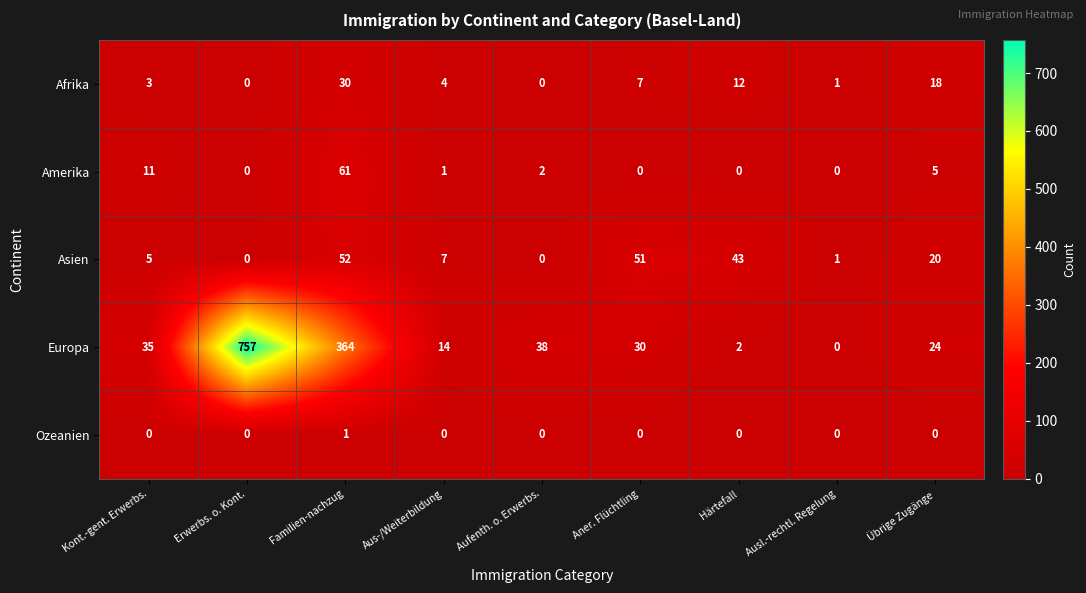

What is the sum of the Afrika values at Aner. Flüchtling and Familien-nachzug?

37